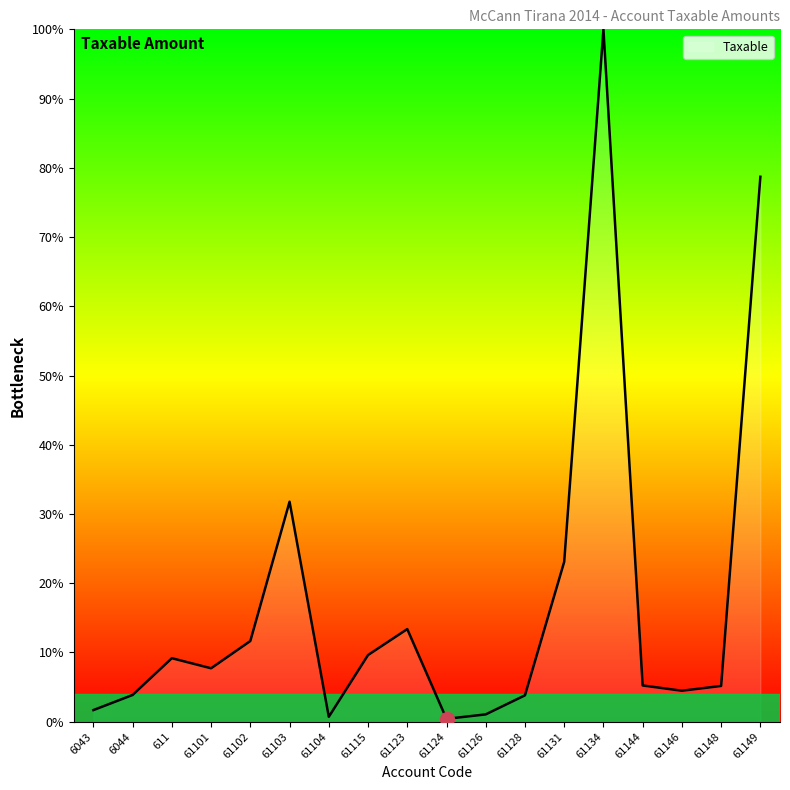

What is the sum of all values?

311.6